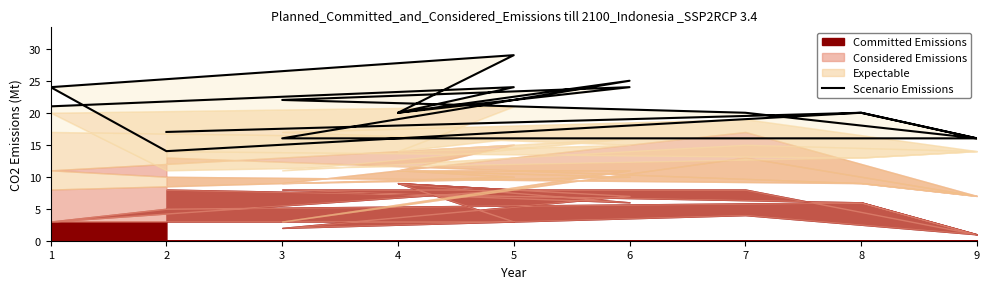

The value at 1 is 35. True or false?

False